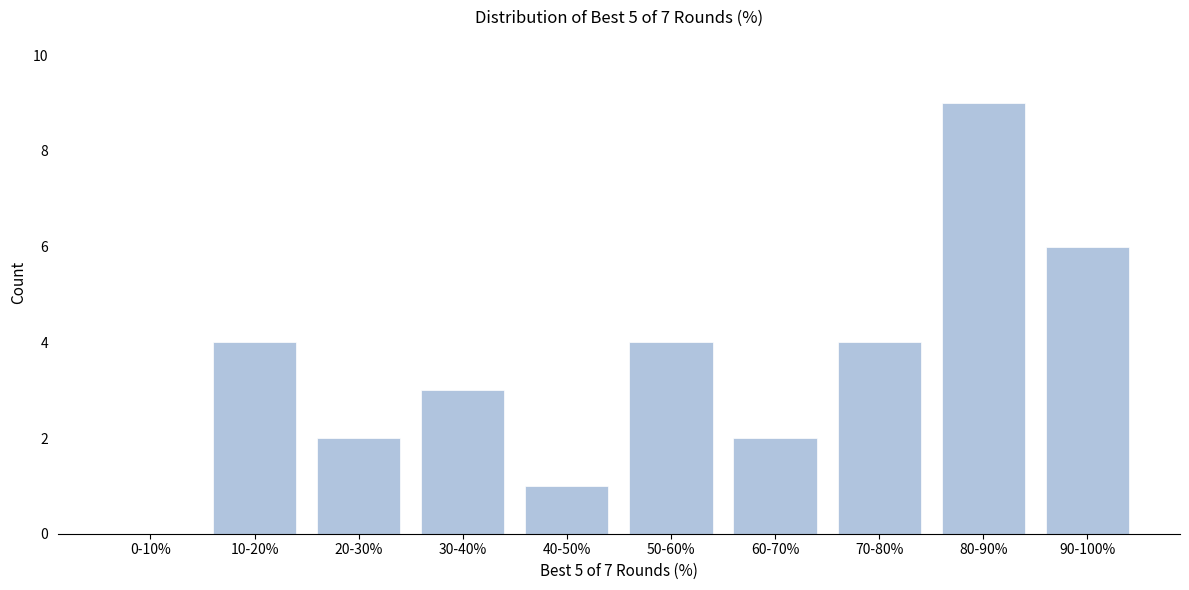

Reading left to right, transcribe all the data shown in this chart.

0-10%=0	10-20%=4	20-30%=2	30-40%=3	40-50%=1	50-60%=4	60-70%=2	70-80%=4	80-90%=9	90-100%=6